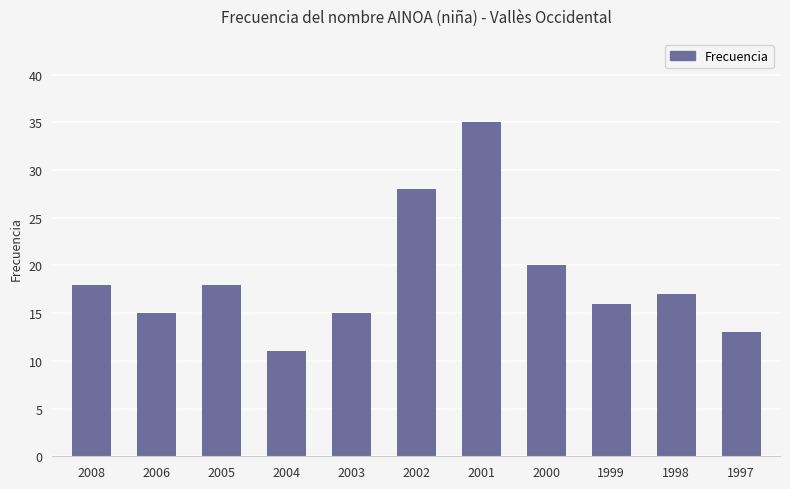

What is the sum of the values at 2008 and 2001?

53